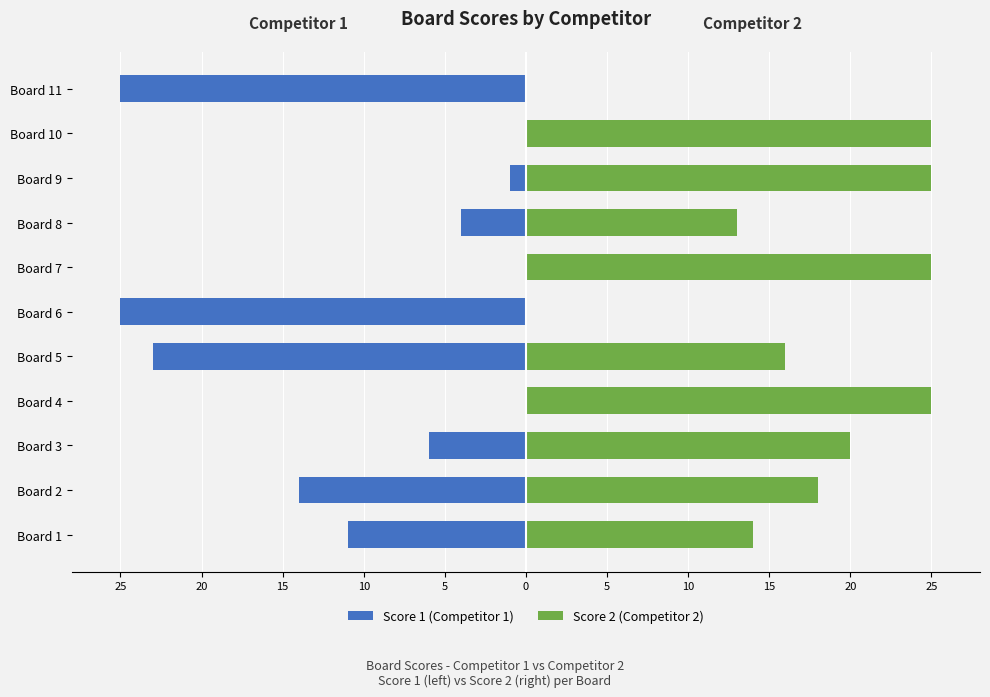

What is the minimum value for Score 1 (Competitor 1)?

-25